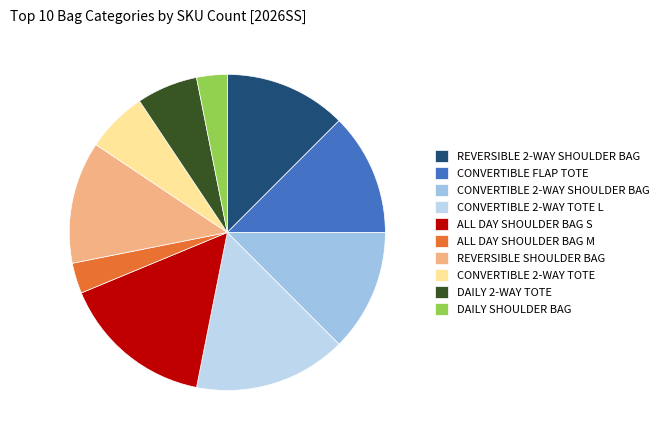

How many slices are in this pie chart?

10